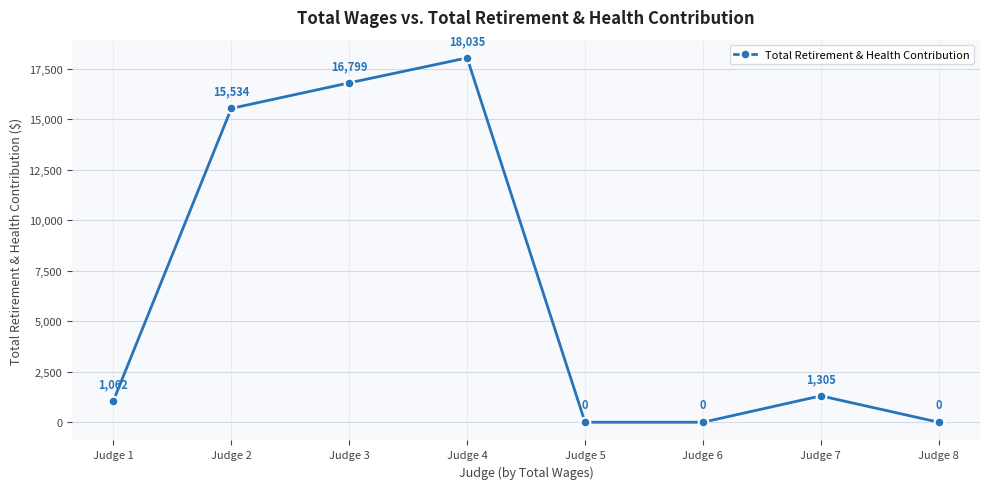

True or false: the data has more than 2 interior local peaks.

False